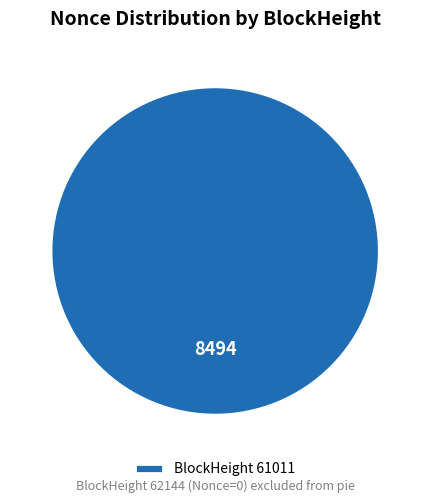

Rank the categories by value from lowest to highest.

BlockHeight 61011